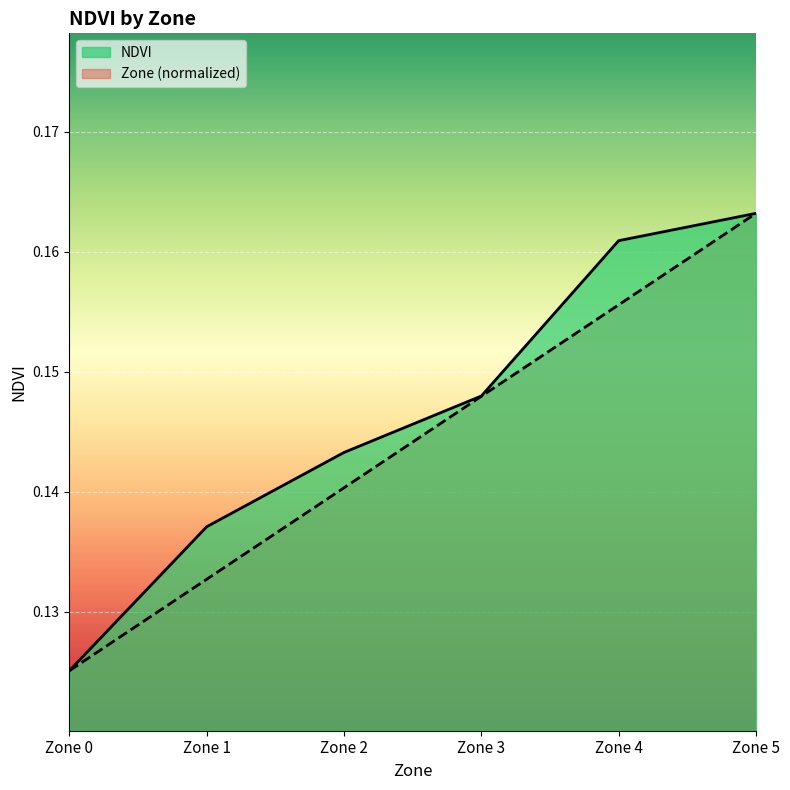

Reading right to left, extract all data points from this chart.

NDVI: Zone 5=0.2	Zone 4=0.2	Zone 3=0.1	Zone 2=0.1	Zone 1=0.1	Zone 0=0.1
Zone: Zone 5=0.2	Zone 4=0.2	Zone 3=0.1	Zone 2=0.1	Zone 1=0.1	Zone 0=0.1